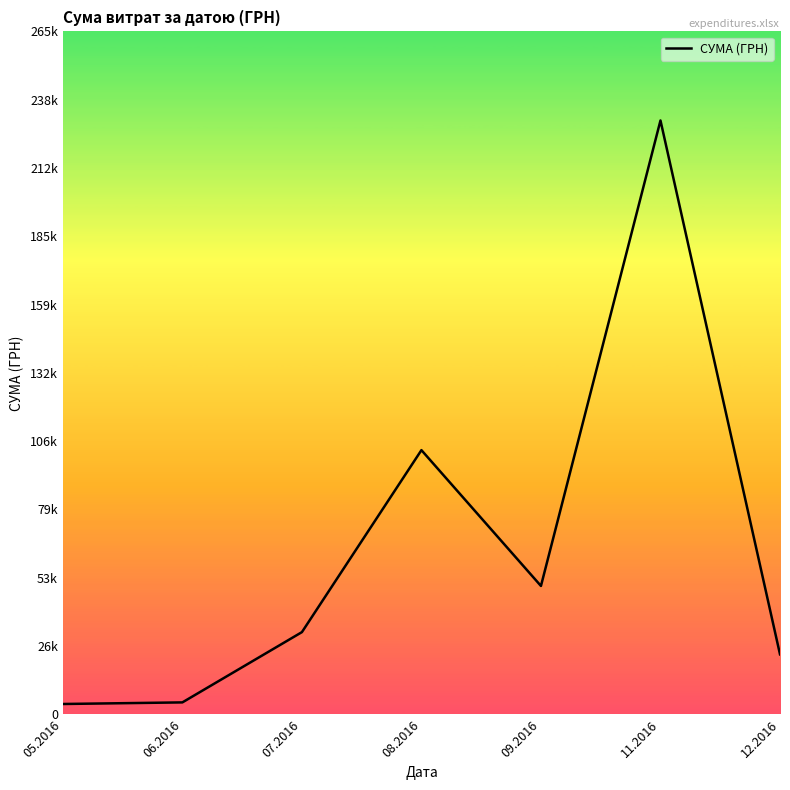

Read the value at 12.2016.

23302.0